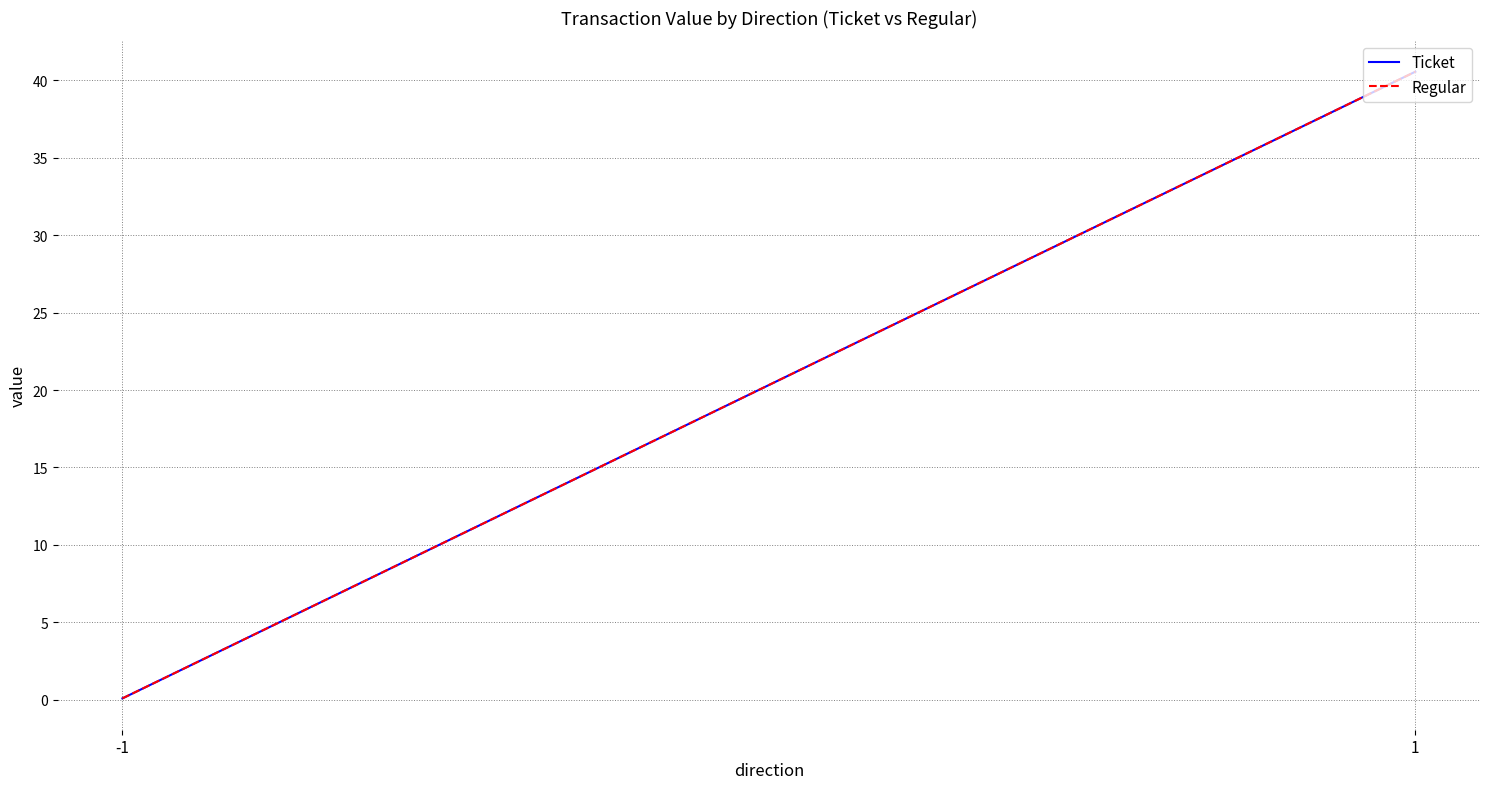

Rank the series by their maximum value, from highest to lowest.

Ticket, Regular